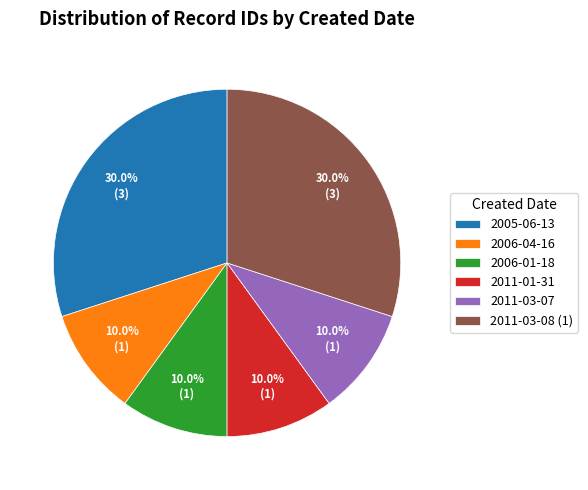

Does 2011-03-07 account for over 50% of the chart?

No